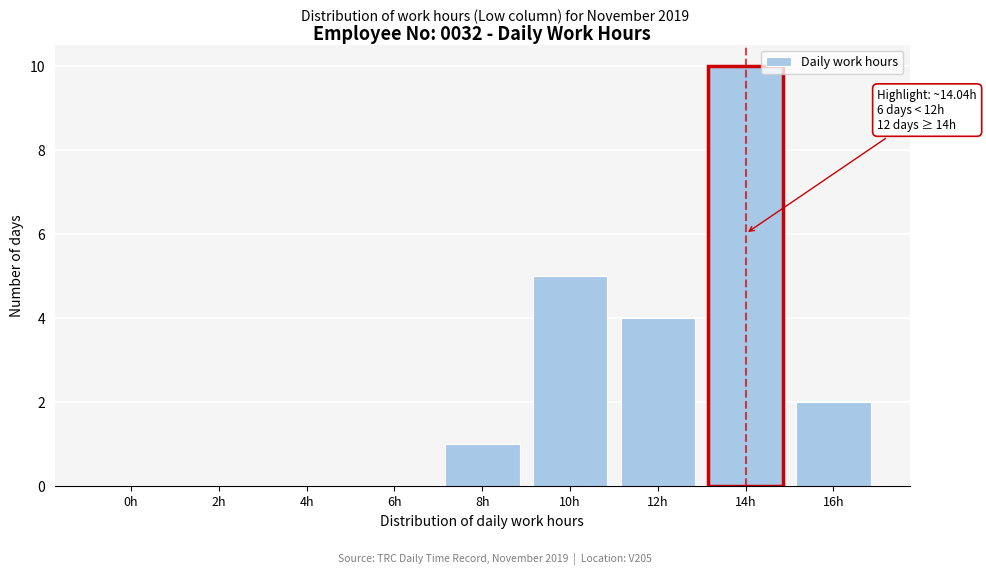

Reading left to right, list all the values displayed in this chart.

0h=0	2h=0	4h=0	6h=0	8h=1	10h=5	12h=4	14h=10	16h=2